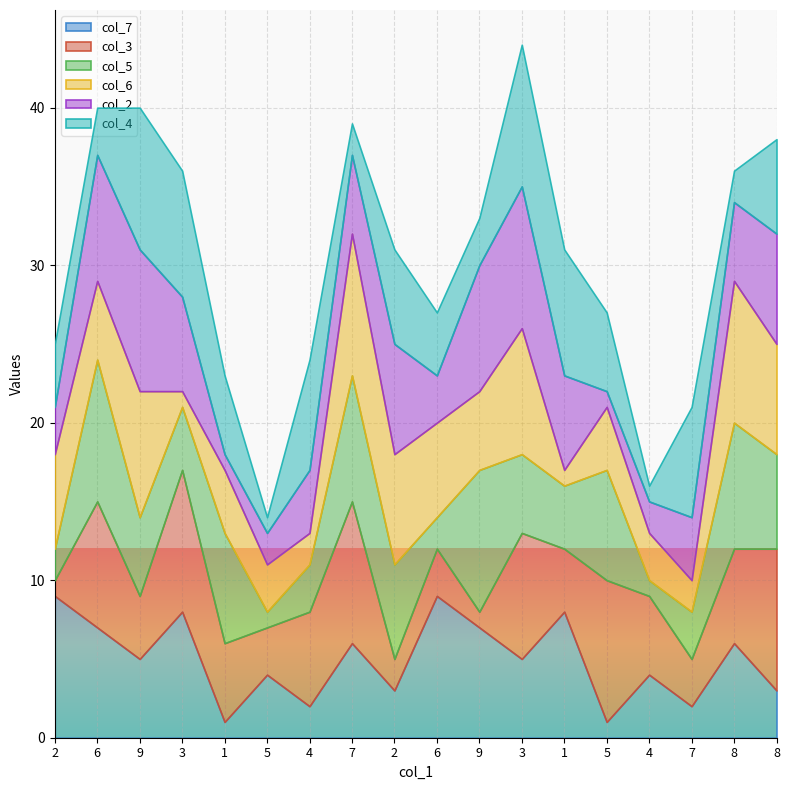

What is the minimum value shown in the chart?

1